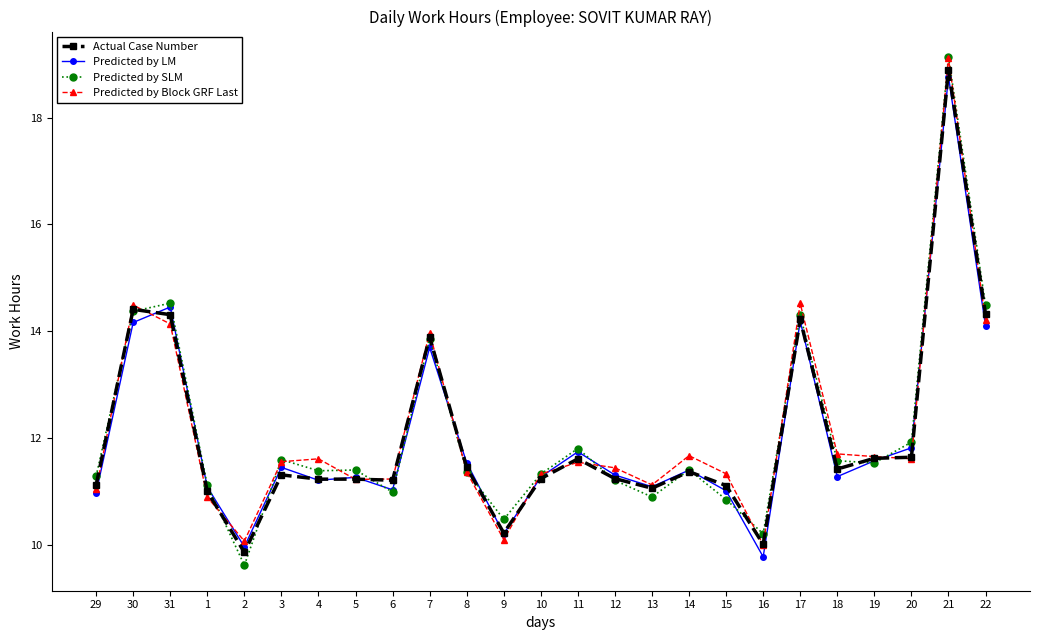

Which series has the widest spread of values?

Predicted by SLM